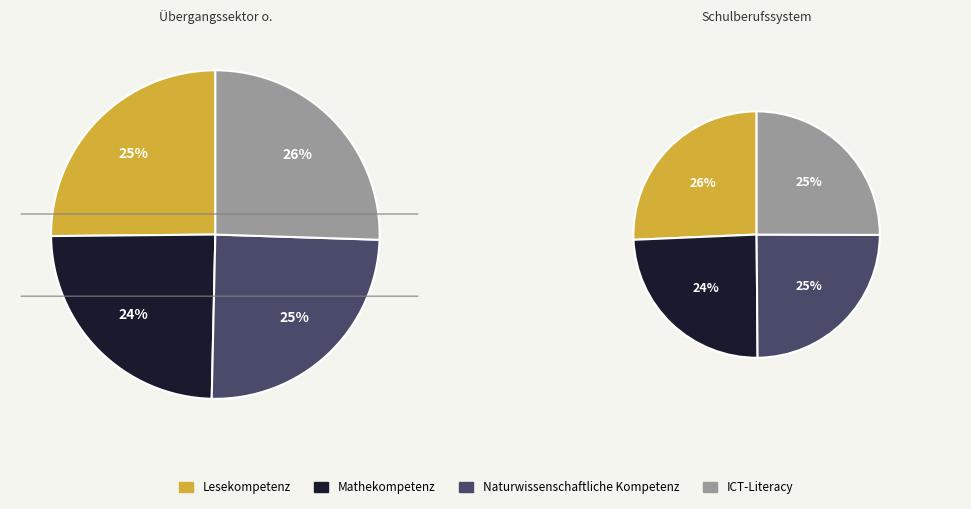

True or false: Naturwissenschaftliche Kompetenz accounts for 39% of the total.

False